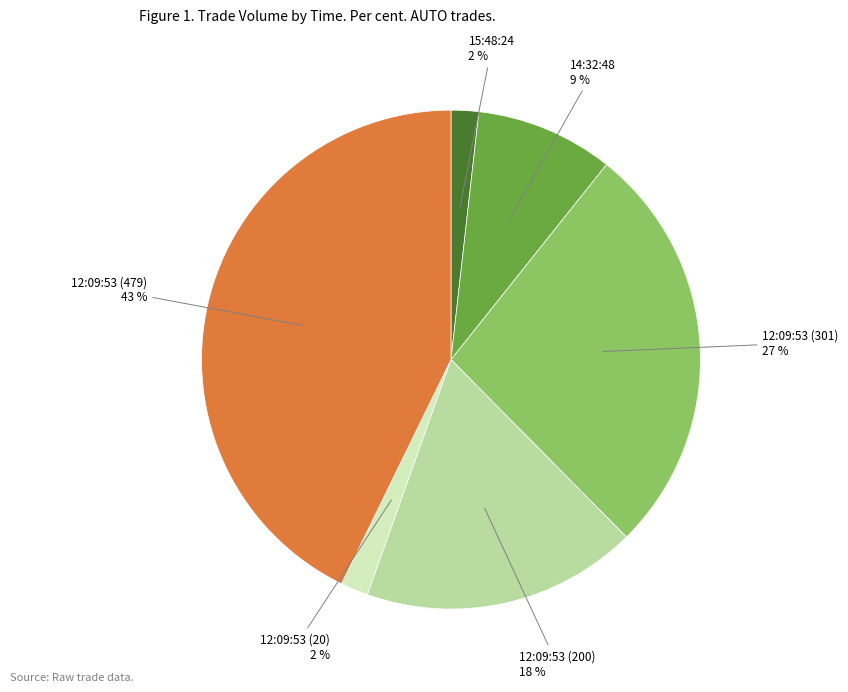

The 12:09:53 (20) slice represents 2% of the pie. True or false?

True